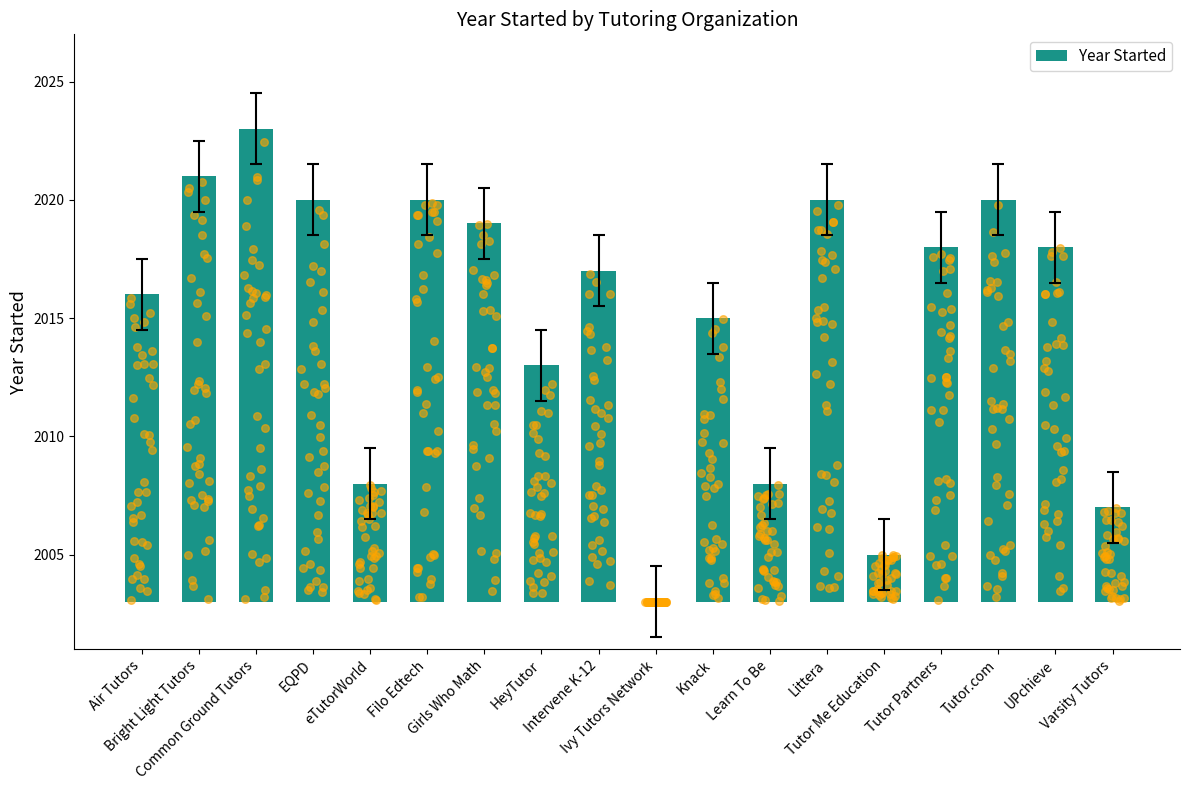

What is the ratio of the value at UPchieve to the value at Common Ground Tutors?

0.8